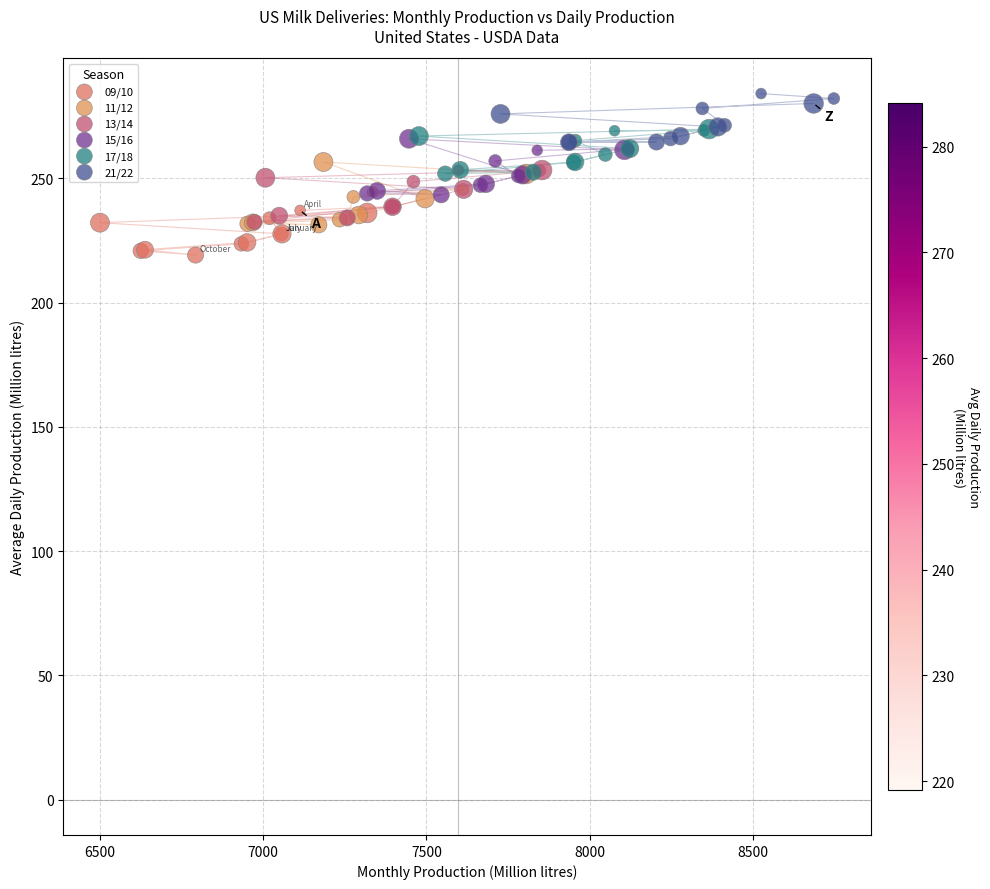

What are all the series names shown in the legend?

09/10, 11/12, 13/14, 15/16, 17/18, 21/22